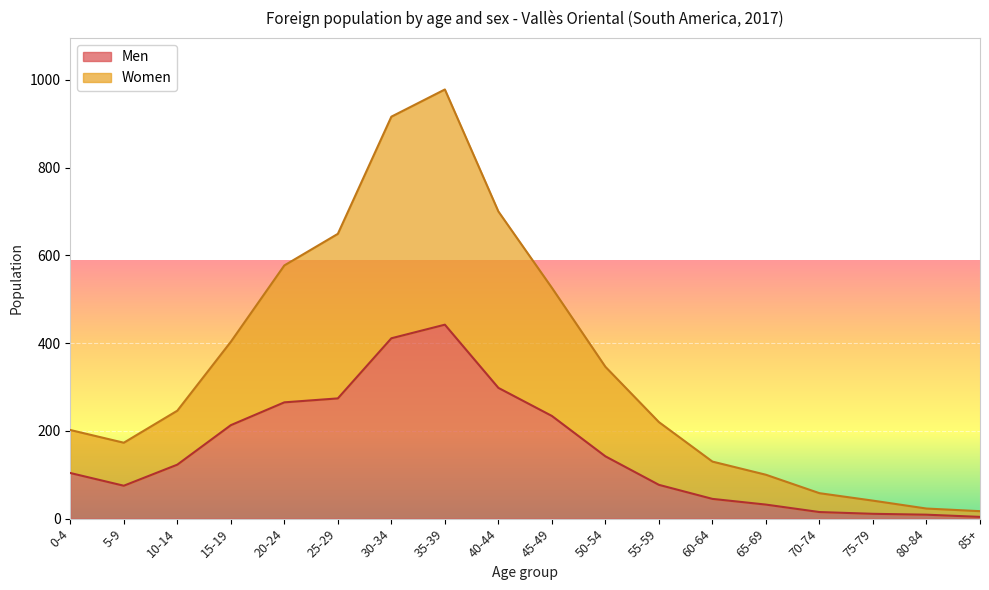

Where is Men nearest to the value 223?

15-19